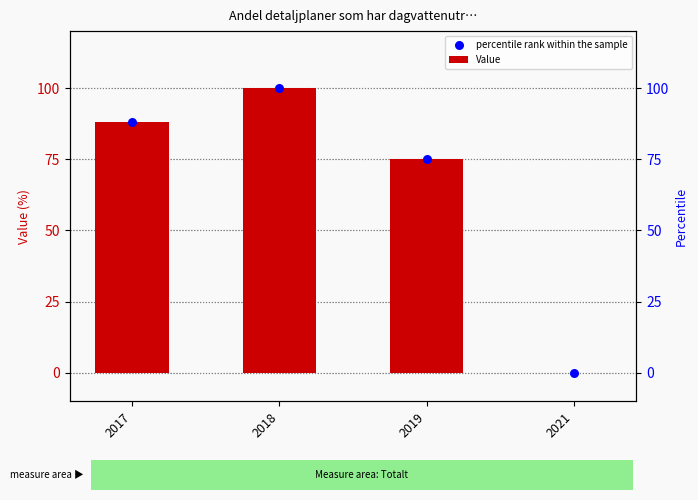

Which series has the largest total across all categories?

Value